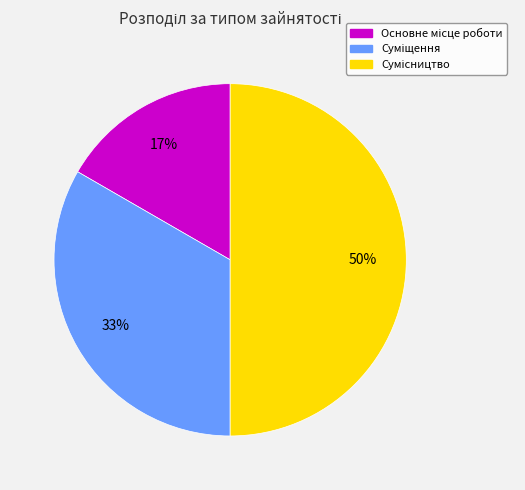

To the nearest percent, what is the difference between the largest and smallest slice percentages?

33%